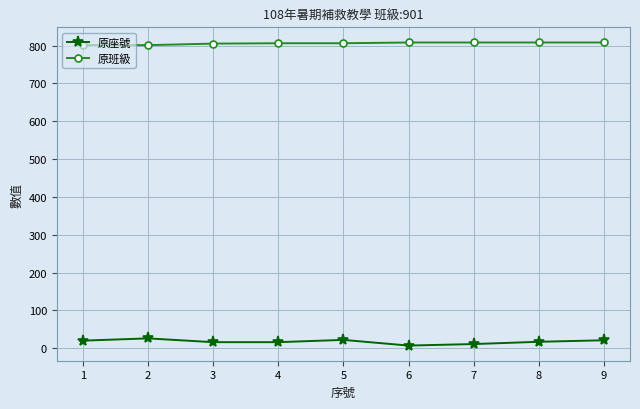

True or false: 原班級 and 原座號 cross at least once.

False